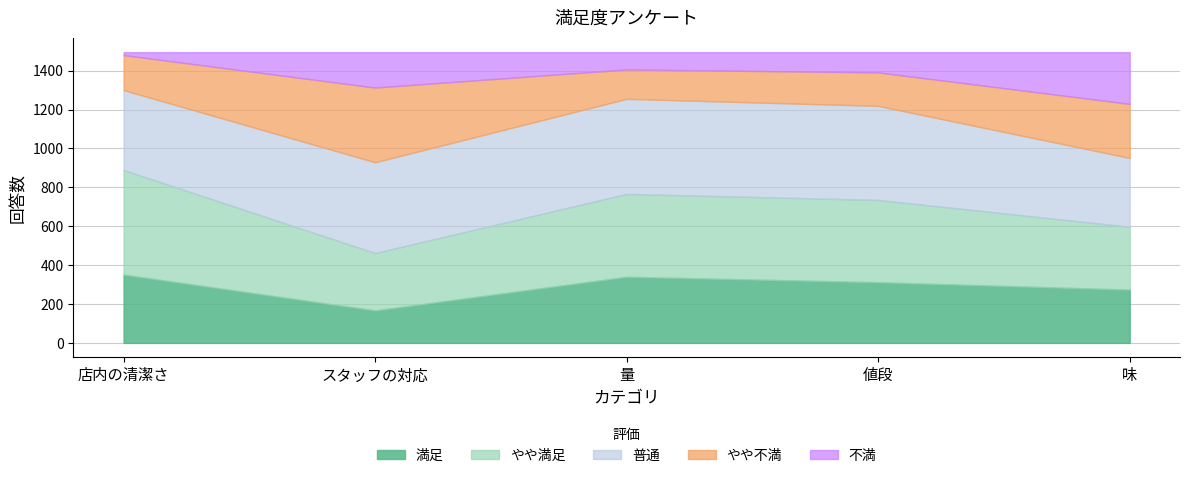

What is the label of the 5th point from the left?

味